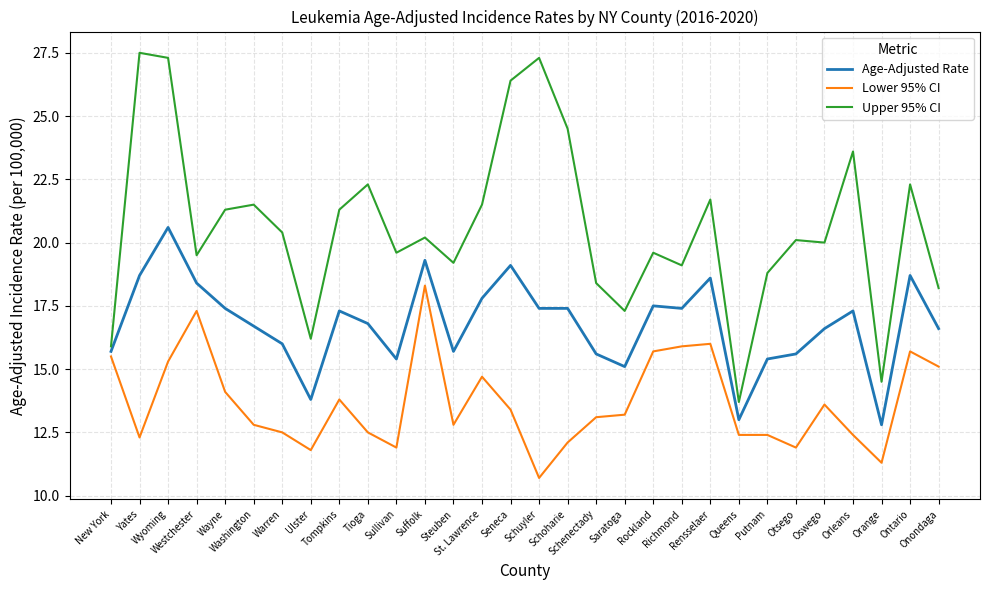

Which series has the largest range (max minus min)?

Upper 95% CI